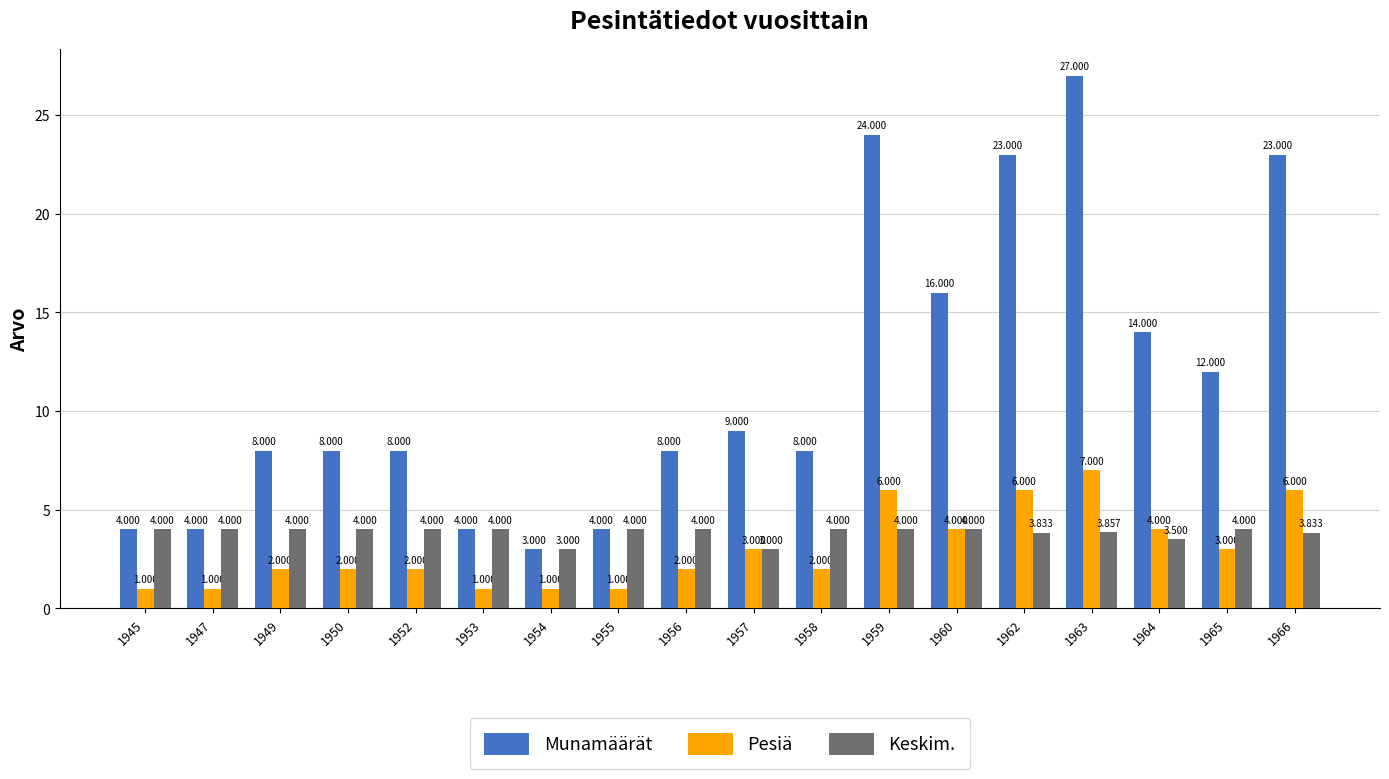

How many bars are there in total?

54